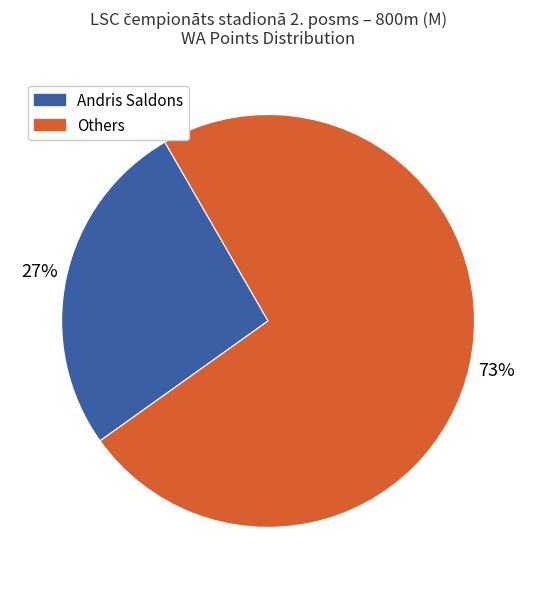

Count the number of slices in the pie.

2